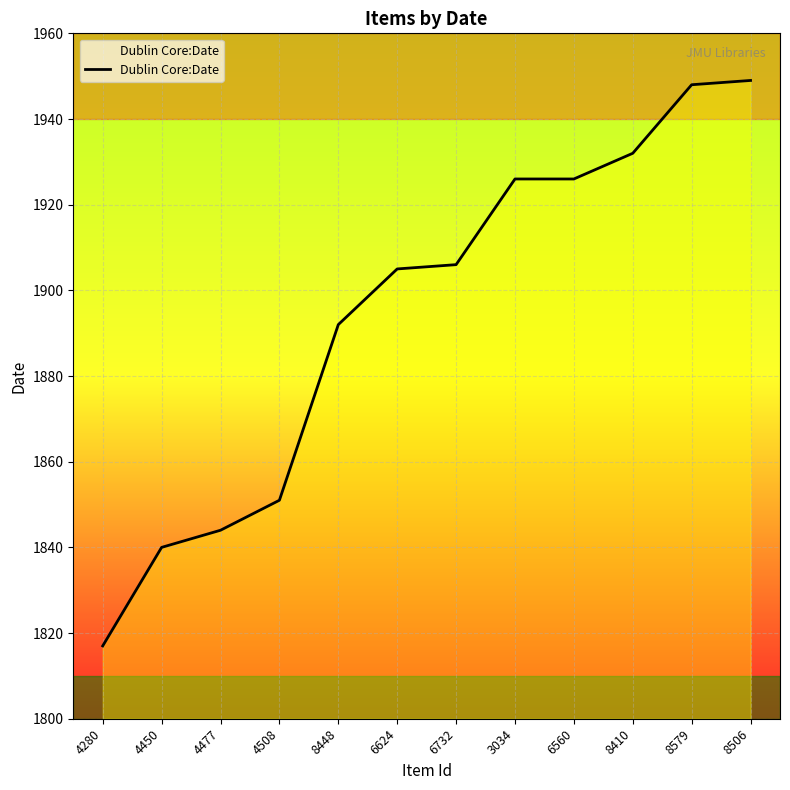

Does the chart have visible grid lines?

Yes